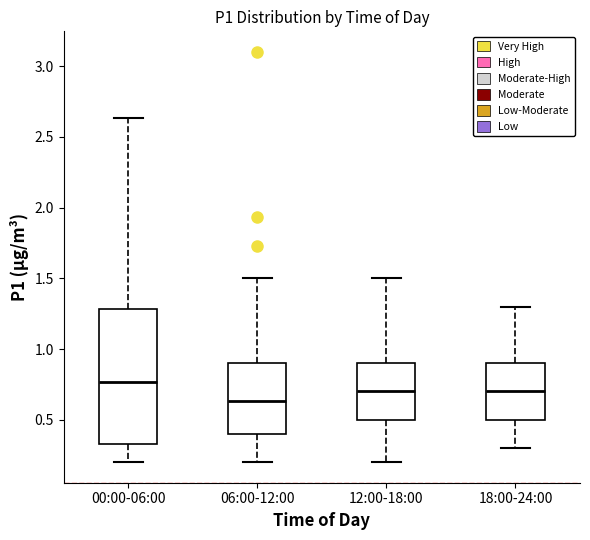

Which box is the tallest, from its lower edge to its upper edge?

00:00-06:00